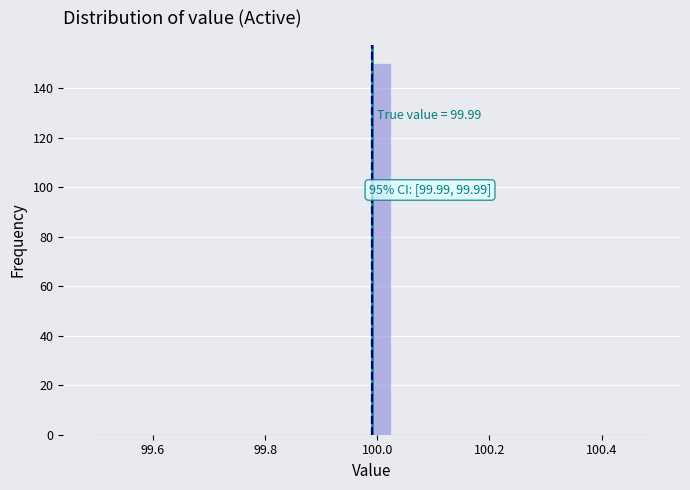

Around what value on the x-axis is the tallest bar? Give the approximate position of its centre, as read against the axis.

100.00